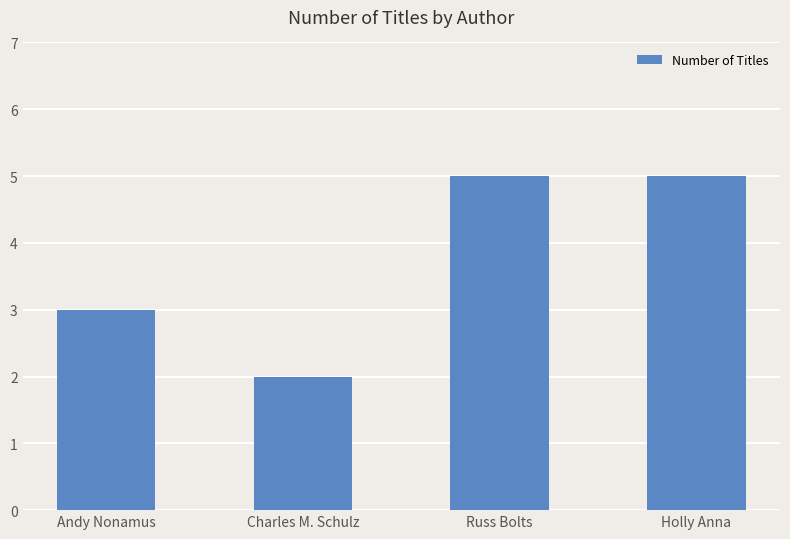

Does the chart contain any negative values?

No